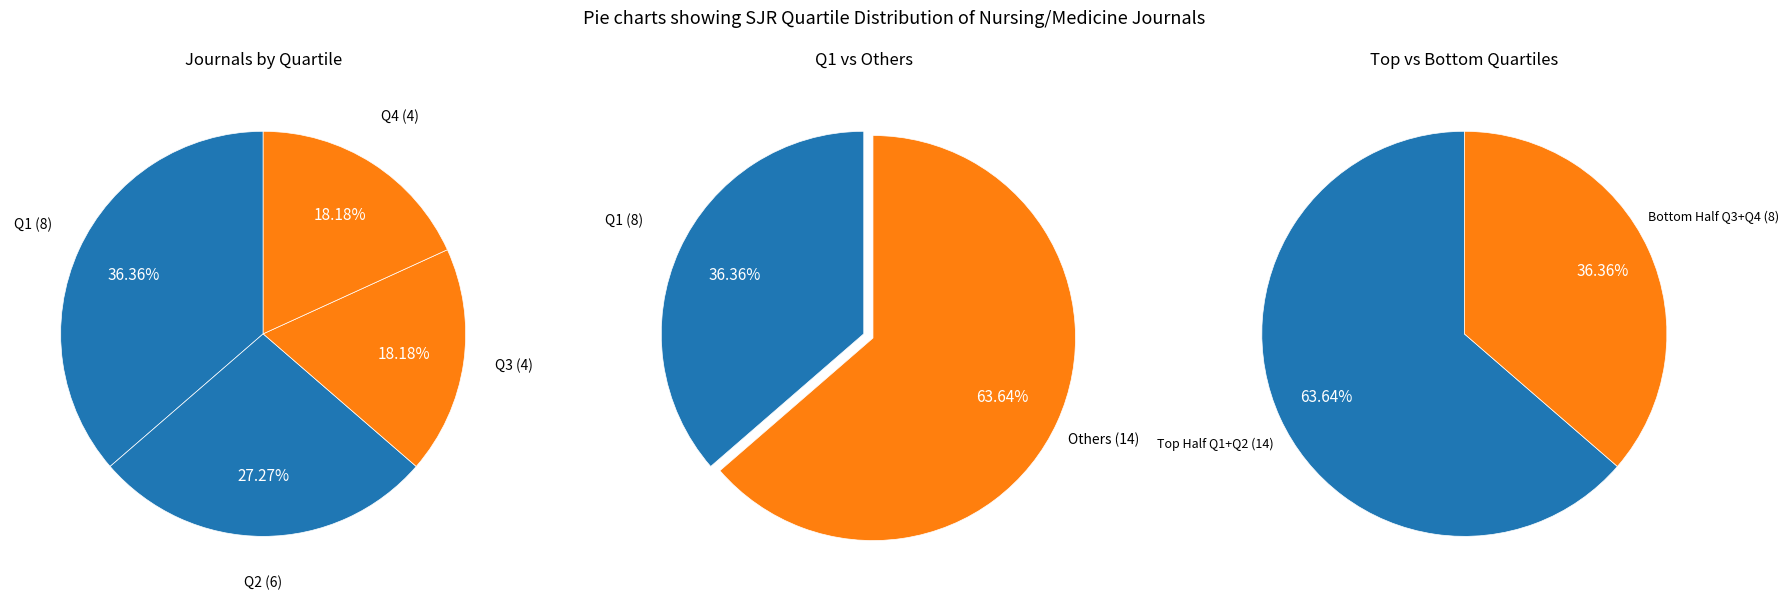

Rank the categories by value from highest to lowest.

Q1, Q2, Q3, Q4